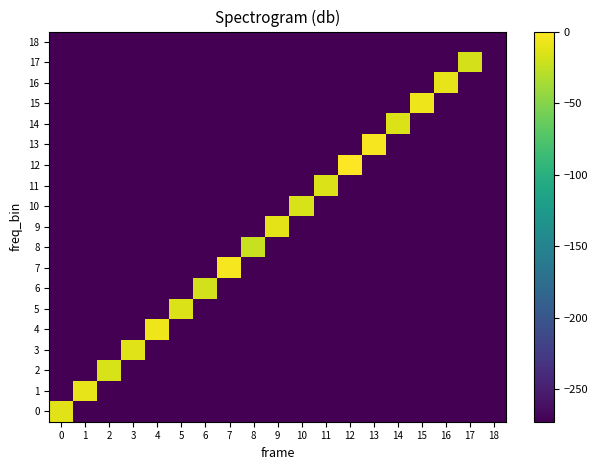

Reading left to right, transcribe all the data shown in this chart.

0: 0=-12.6	1=-272.9	2=-272.9	3=-272.9	4=-272.9	5=-272.9	6=-272.9	7=-272.9	8=-272.9	9=-272.9	10=-272.9	11=-272.9	12=-272.9	13=-272.9	14=-272.9	15=-272.9	16=-272.9	17=-272.9	18=-272.9
1: 0=-272.9	1=-9.9	2=-272.9	3=-272.9	4=-272.9	5=-272.9	6=-272.9	7=-272.9	8=-272.9	9=-272.9	10=-272.9	11=-272.9	12=-272.9	13=-272.9	14=-272.9	15=-272.9	16=-272.9	17=-272.9	18=-272.9
2: 0=-272.9	1=-272.9	2=-16.1	3=-272.9	4=-272.9	5=-272.9	6=-272.9	7=-272.9	8=-272.9	9=-272.9	10=-272.9	11=-272.9	12=-272.9	13=-272.9	14=-272.9	15=-272.9	16=-272.9	17=-272.9	18=-272.9
3: 0=-272.9	1=-272.9	2=-272.9	3=-13.9	4=-272.9	5=-272.9	6=-272.9	7=-272.9	8=-272.9	9=-272.9	10=-272.9	11=-272.9	12=-272.9	13=-272.9	14=-272.9	15=-272.9	16=-272.9	17=-272.9	18=-272.9
4: 0=-272.9	1=-272.9	2=-272.9	3=-272.9	4=-6.7	5=-272.9	6=-272.9	7=-272.9	8=-272.9	9=-272.9	10=-272.9	11=-272.9	12=-272.9	13=-272.9	14=-272.9	15=-272.9	16=-272.9	17=-272.9	18=-272.9
5: 0=-272.9	1=-272.9	2=-272.9	3=-272.9	4=-272.9	5=-14.8	6=-272.9	7=-272.9	8=-272.9	9=-272.9	10=-272.9	11=-272.9	12=-272.9	13=-272.9	14=-272.9	15=-272.9	16=-272.9	17=-272.9	18=-272.9
6: 0=-272.9	1=-272.9	2=-272.9	3=-272.9	4=-272.9	5=-272.9	6=-18.8	7=-272.9	8=-272.9	9=-272.9	10=-272.9	11=-272.9	12=-272.9	13=-272.9	14=-272.9	15=-272.9	16=-272.9	17=-272.9	18=-272.9
7: 0=-272.9	1=-272.9	2=-272.9	3=-272.9	4=-272.9	5=-272.9	6=-272.9	7=-3.9	8=-272.9	9=-272.9	10=-272.9	11=-272.9	12=-272.9	13=-272.9	14=-272.9	15=-272.9	16=-272.9	17=-272.9	18=-272.9
8: 0=-272.9	1=-272.9	2=-272.9	3=-272.9	4=-272.9	5=-272.9	6=-272.9	7=-272.9	8=-22.7	9=-272.9	10=-272.9	11=-272.9	12=-272.9	13=-272.9	14=-272.9	15=-272.9	16=-272.9	17=-272.9	18=-272.9
9: 0=-272.9	1=-272.9	2=-272.9	3=-272.9	4=-272.9	5=-272.9	6=-272.9	7=-272.9	8=-272.9	9=-11.1	10=-272.9	11=-272.9	12=-272.9	13=-272.9	14=-272.9	15=-272.9	16=-272.9	17=-272.9	18=-272.9
10: 0=-272.9	1=-272.9	2=-272.9	3=-272.9	4=-272.9	5=-272.9	6=-272.9	7=-272.9	8=-272.9	9=-272.9	10=-16.4	11=-272.9	12=-272.9	13=-272.9	14=-272.9	15=-272.9	16=-272.9	17=-272.9	18=-272.9
11: 0=-272.9	1=-272.9	2=-272.9	3=-272.9	4=-272.9	5=-272.9	6=-272.9	7=-272.9	8=-272.9	9=-272.9	10=-272.9	11=-14.3	12=-272.9	13=-272.9	14=-272.9	15=-272.9	16=-272.9	17=-272.9	18=-272.9
12: 0=-272.9	1=-272.9	2=-272.9	3=-272.9	4=-272.9	5=-272.9	6=-272.9	7=-272.9	8=-272.9	9=-272.9	10=-272.9	11=-272.9	12=0.0	13=-272.9	14=-272.9	15=-272.9	16=-272.9	17=-272.9	18=-272.9
13: 0=-272.9	1=-272.9	2=-272.9	3=-272.9	4=-272.9	5=-272.9	6=-272.9	7=-272.9	8=-272.9	9=-272.9	10=-272.9	11=-272.9	12=-272.9	13=-4.1	14=-272.9	15=-272.9	16=-272.9	17=-272.9	18=-272.9
14: 0=-272.9	1=-272.9	2=-272.9	3=-272.9	4=-272.9	5=-272.9	6=-272.9	7=-272.9	8=-272.9	9=-272.9	10=-272.9	11=-272.9	12=-272.9	13=-272.9	14=-13.9	15=-272.9	16=-272.9	17=-272.9	18=-272.9
15: 0=-272.9	1=-272.9	2=-272.9	3=-272.9	4=-272.9	5=-272.9	6=-272.9	7=-272.9	8=-272.9	9=-272.9	10=-272.9	11=-272.9	12=-272.9	13=-272.9	14=-272.9	15=-6.9	16=-272.9	17=-272.9	18=-272.9
16: 0=-272.9	1=-272.9	2=-272.9	3=-272.9	4=-272.9	5=-272.9	6=-272.9	7=-272.9	8=-272.9	9=-272.9	10=-272.9	11=-272.9	12=-272.9	13=-272.9	14=-272.9	15=-272.9	16=-10.4	17=-272.9	18=-272.9
17: 0=-272.9	1=-272.9	2=-272.9	3=-272.9	4=-272.9	5=-272.9	6=-272.9	7=-272.9	8=-272.9	9=-272.9	10=-272.9	11=-272.9	12=-272.9	13=-272.9	14=-272.9	15=-272.9	16=-272.9	17=-18.0	18=-272.9
18: 0=-272.9	1=-272.9	2=-272.9	3=-272.9	4=-272.9	5=-272.9	6=-272.9	7=-272.9	8=-272.9	9=-272.9	10=-272.9	11=-272.9	12=-272.9	13=-272.9	14=-272.9	15=-272.9	16=-272.9	17=-272.9	18=-272.9